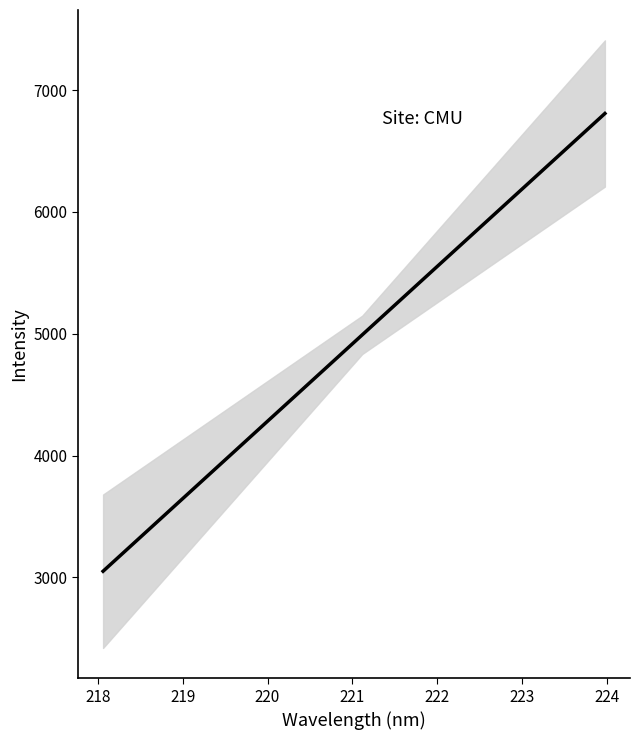

How many lines are shown in the chart?

1